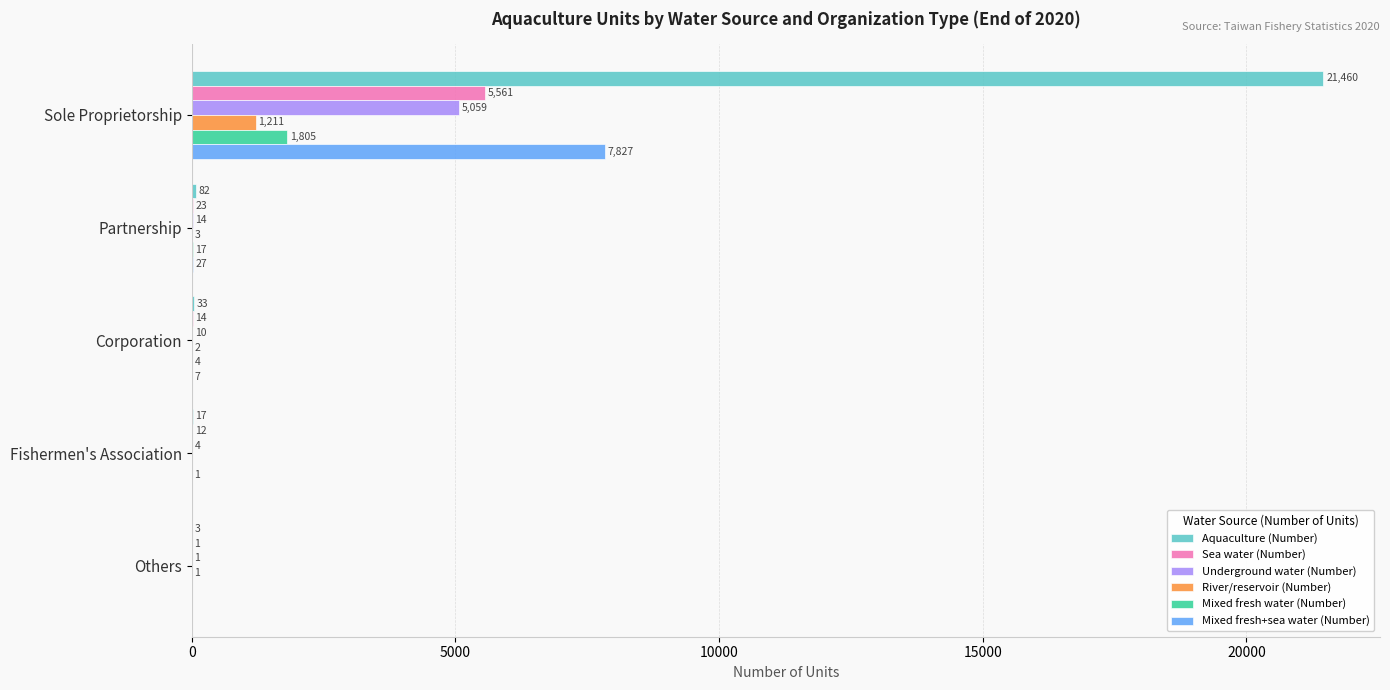

What value does the Aquaculture (Number) series have at Fishermen's Association, to the nearest 10?

20